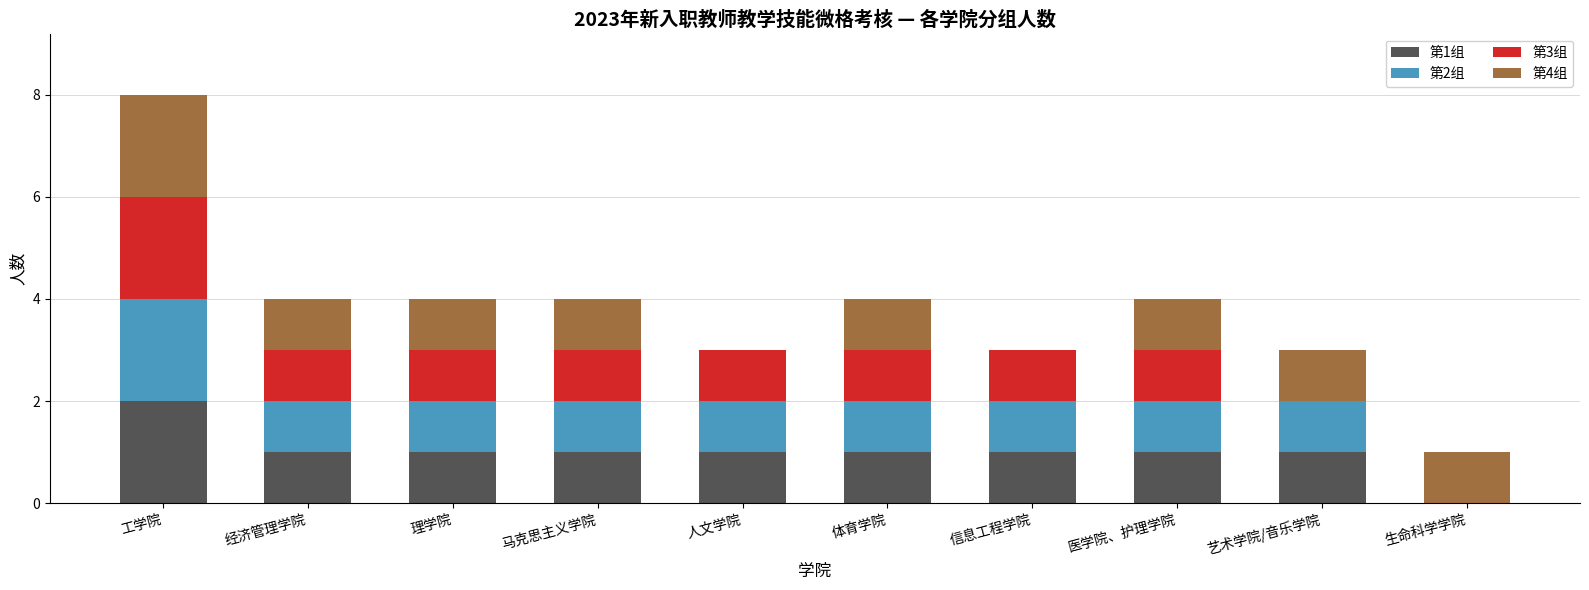

Which category has the highest value in the 第1组 series?

工学院